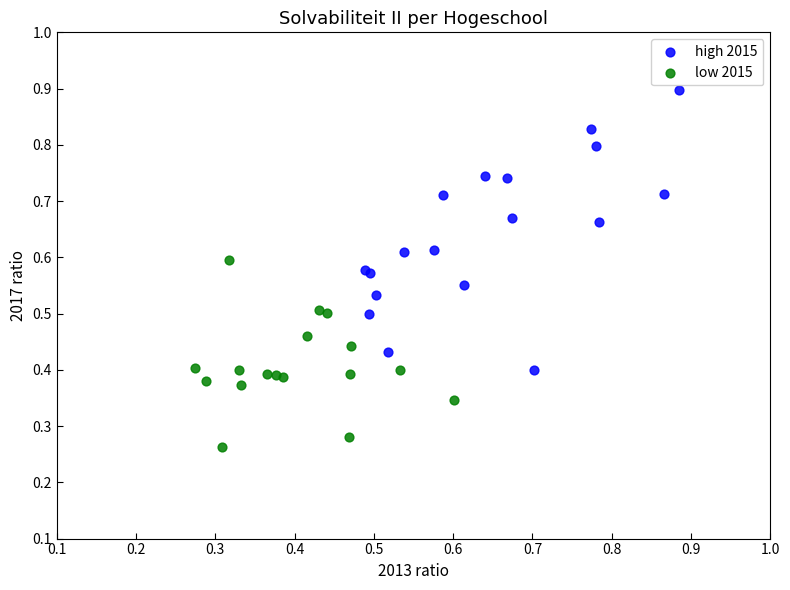

Which series contains the lowest Y value?

low 2015